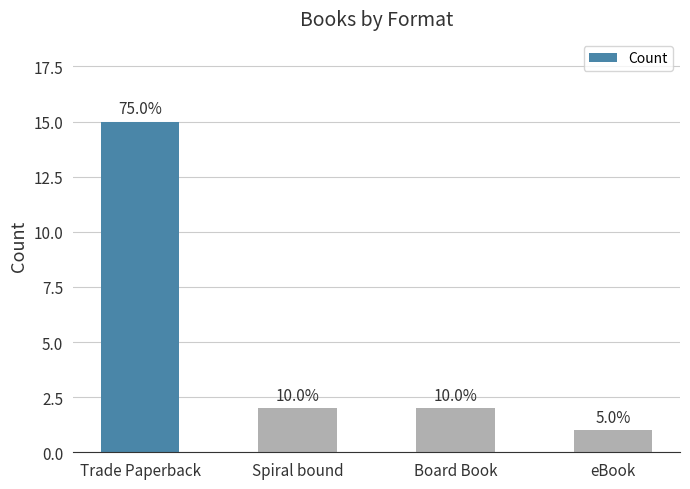

Which label corresponds to the smallest value in the chart?

eBook